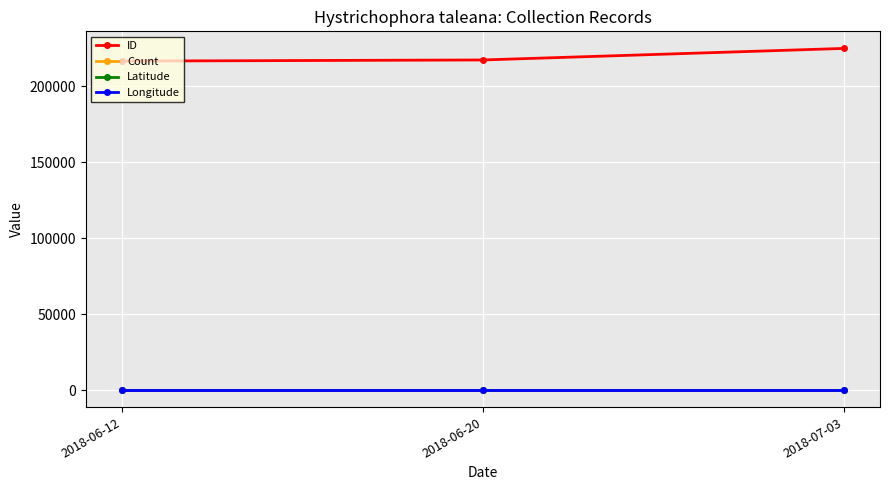

Is this an area chart (filled region under the line)?

No